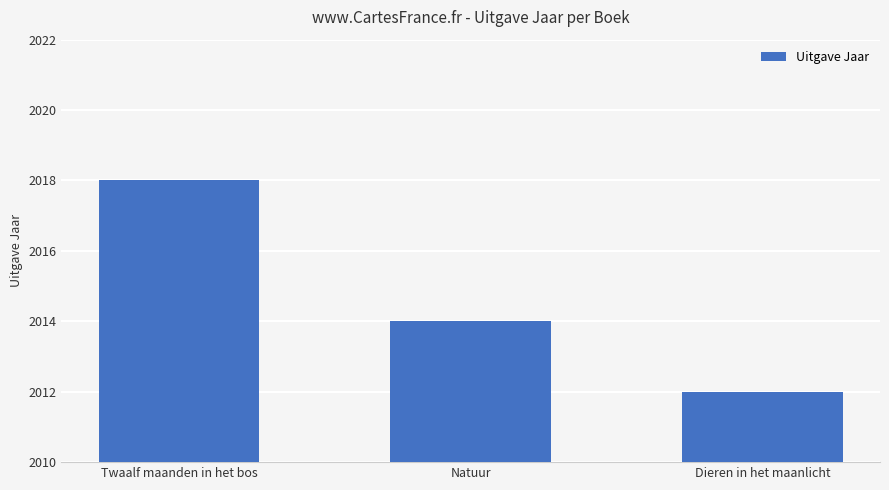

Reading right to left, transcribe all the data shown in this chart.

Dieren in het maanlicht=2012	Natuur=2014	Twaalf maanden in het bos=2018